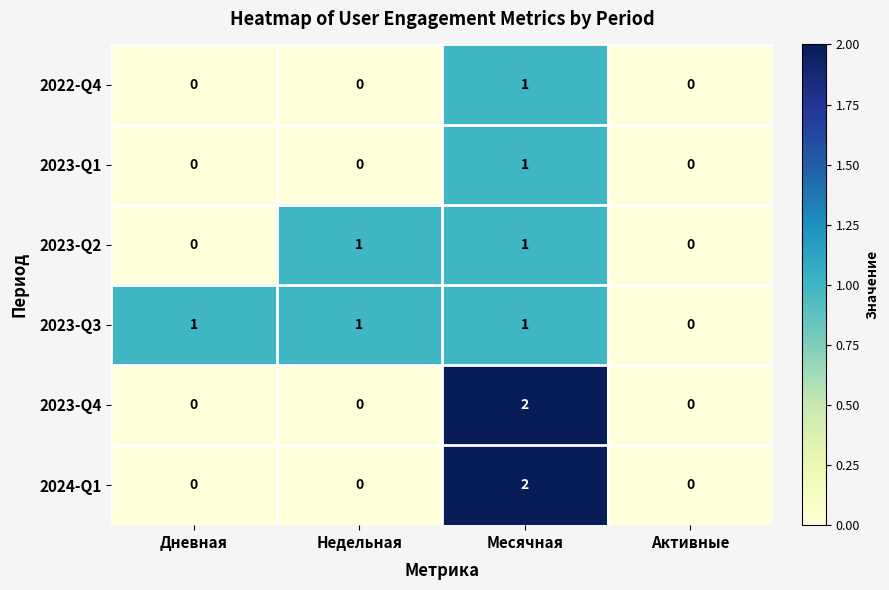

The 2023-Q1 series shows 0 at Дневная. True or false?

True